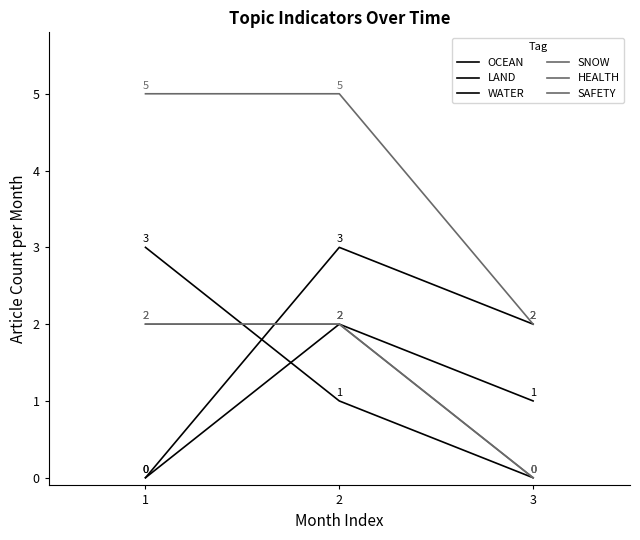

At which label is WATER closest to 1?

3